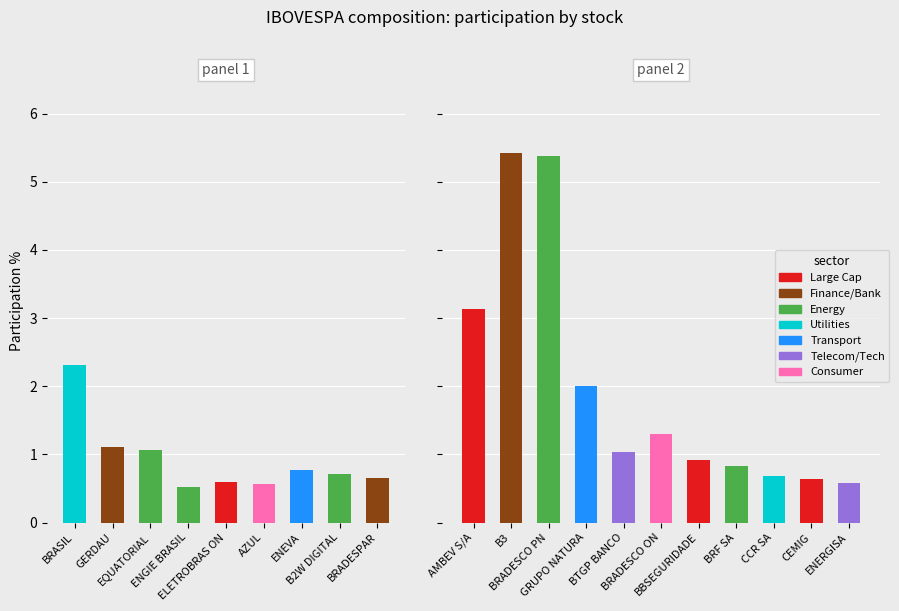

What is the change in value from GRUPO NATURA to BRF SA?

-1.2